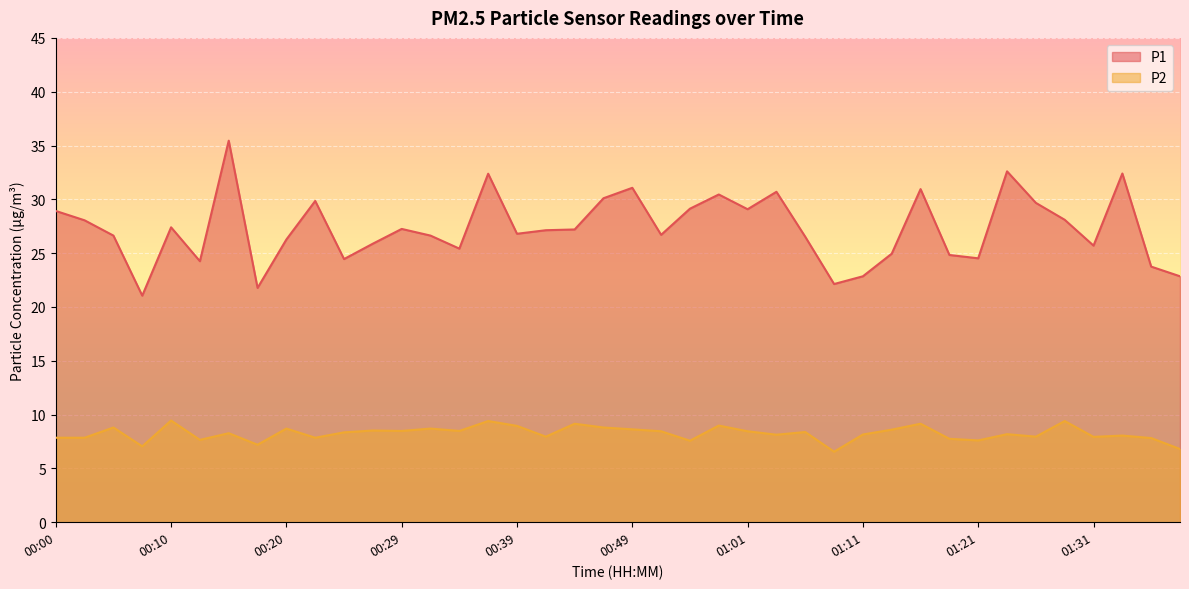

Where is the first local minimum for P2?

00:08